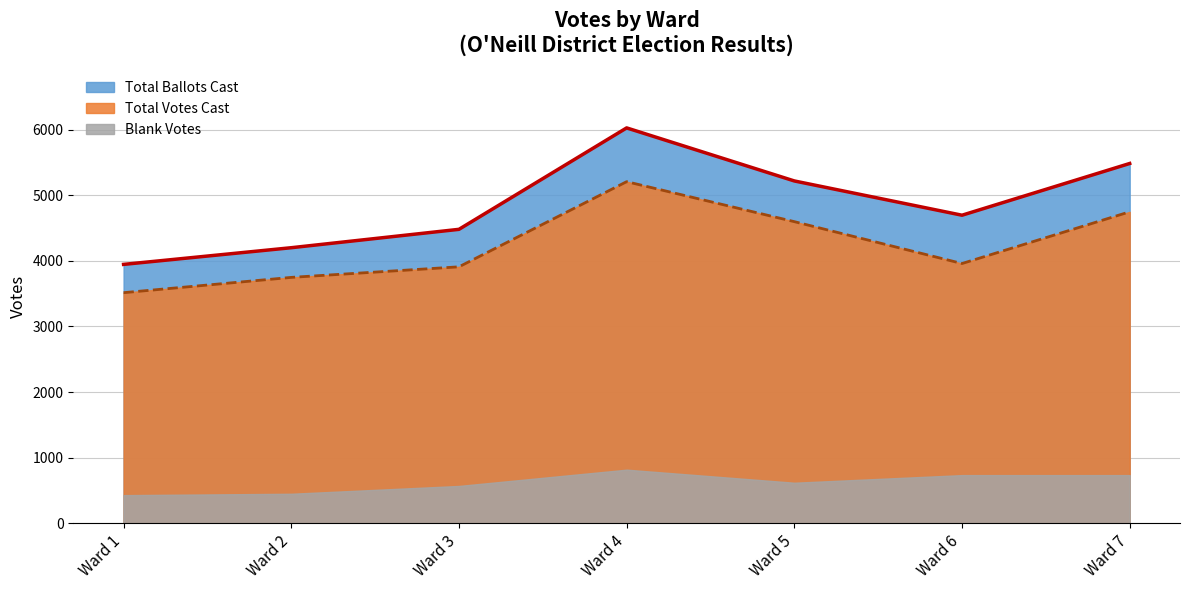

Where does the Total Ballots Cast series first go above 4695?

Ward 4